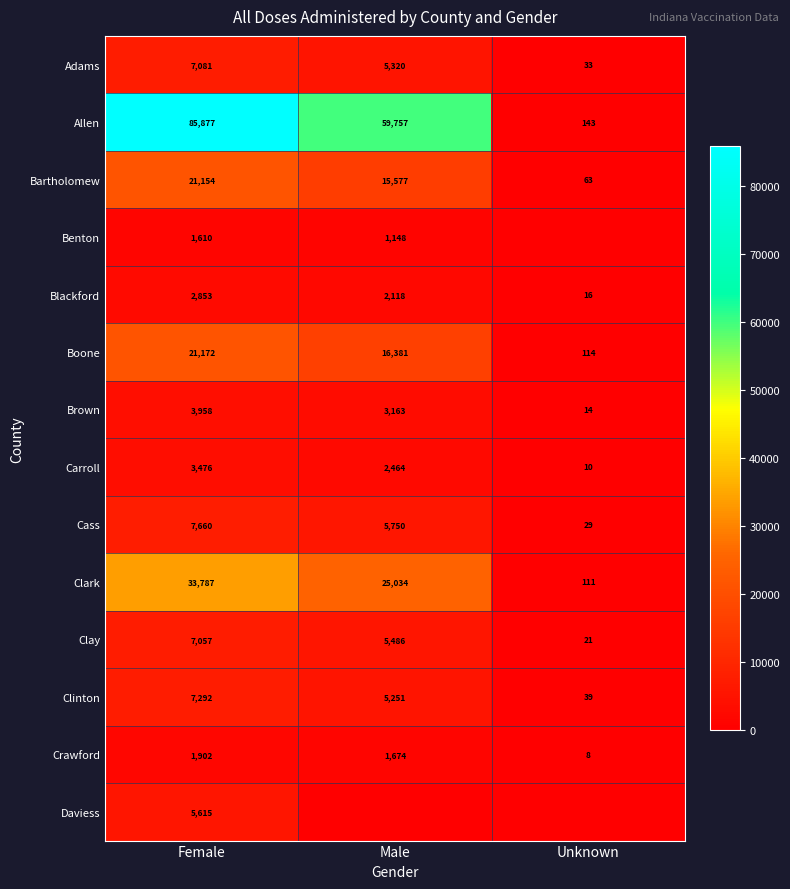

True or false: Bartholomew has a value of 31 at Unknown.

False